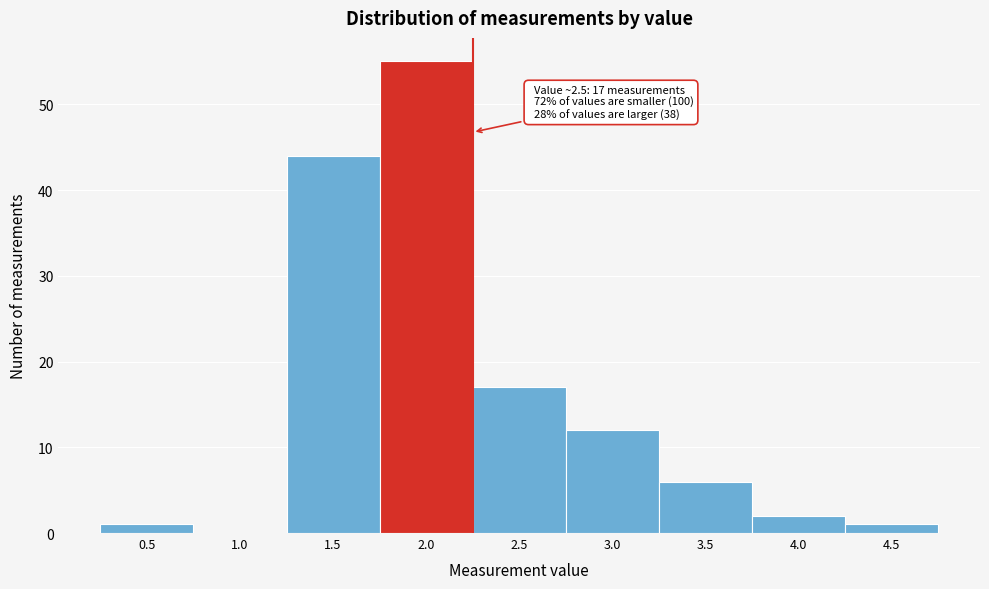

Reading left to right, list all the values displayed in this chart.

0.5=1	1.0=0	1.5=44	2.0=55	2.5=17	3.0=12	3.5=6	4.0=2	4.5=1